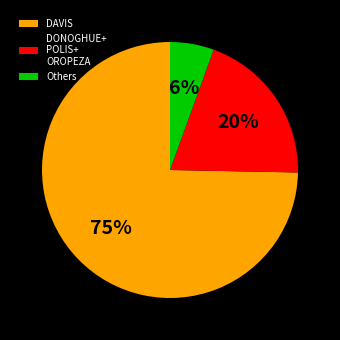

The DONOGHUE+ POLIS+ OROPEZA slice represents 20% of the pie. True or false?

True